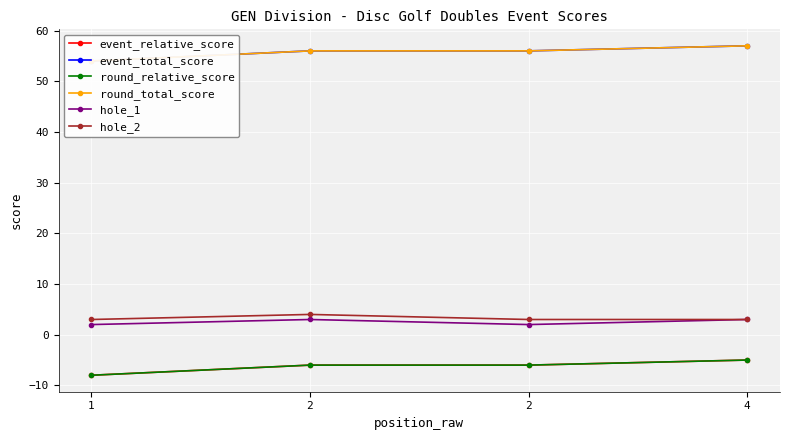

List the labels in order of hole_1 value, largest first.

2, 4, 1, 2